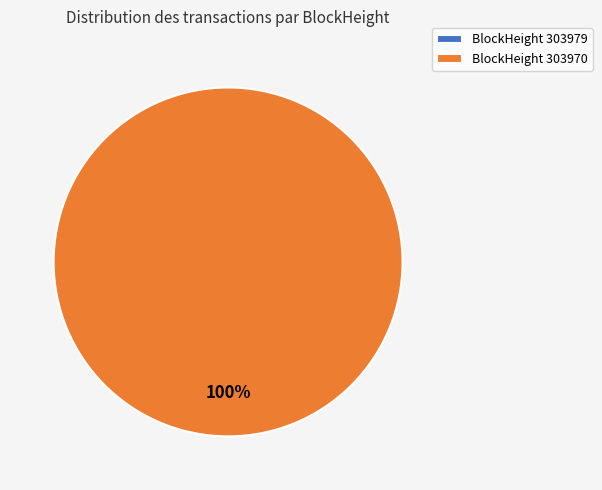

How many segments does this pie chart have?

2